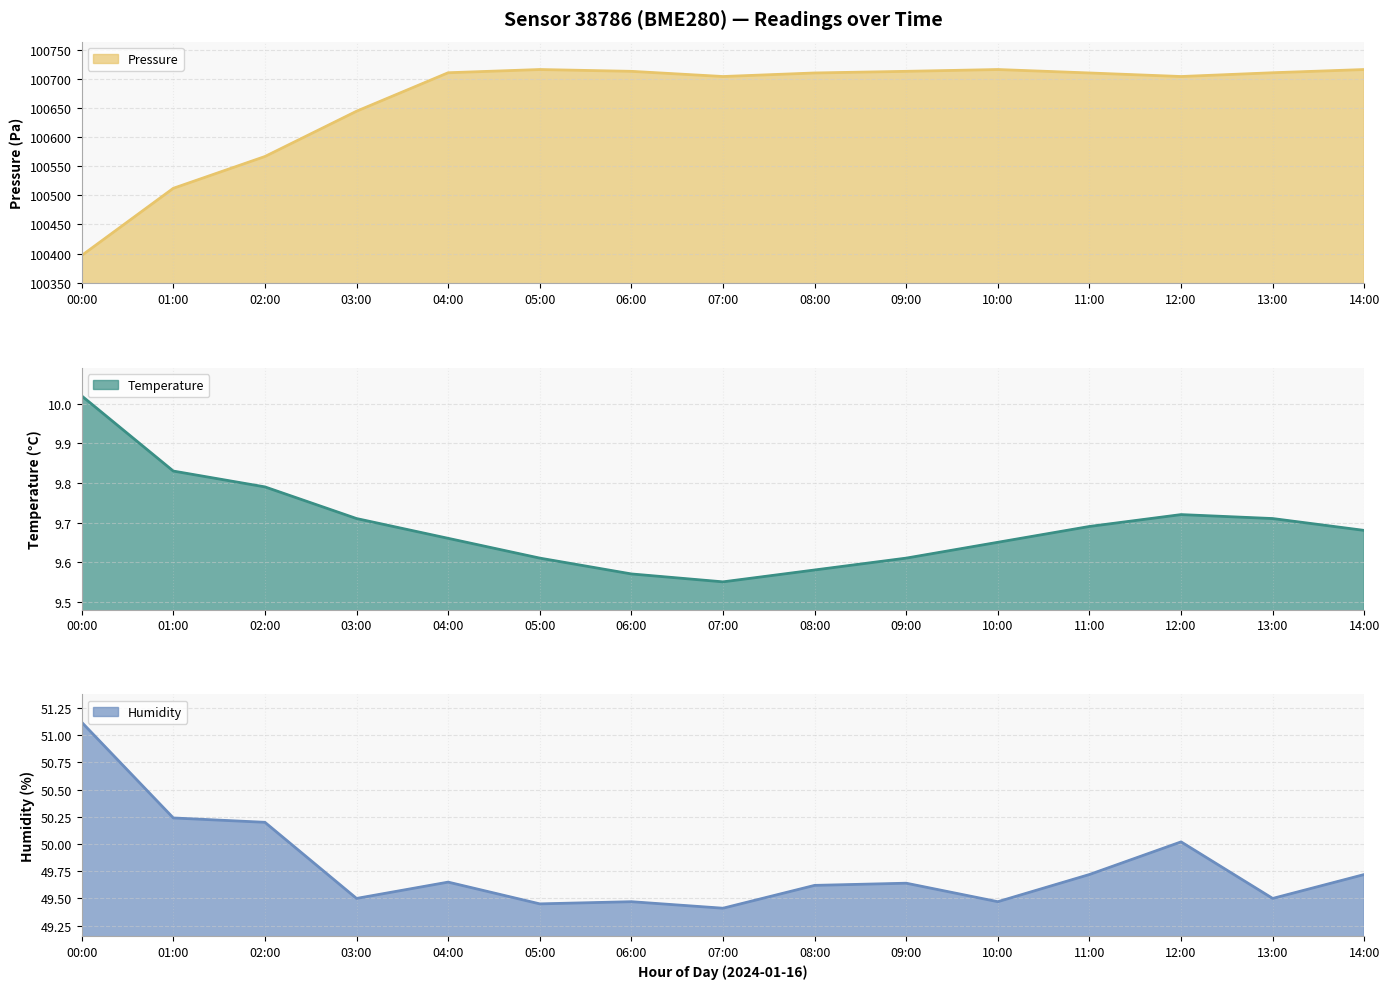

The value of temperature at 11:00 is 6.6. True or false?

False